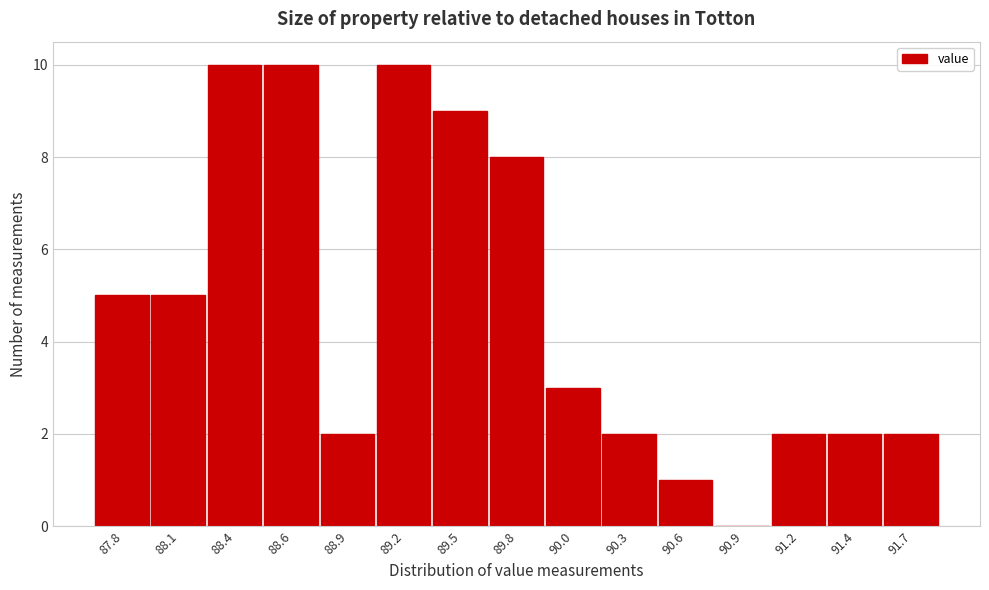

Reading left to right, what are all the values shown in this chart?

87.8=5	88.1=5	88.4=10	88.6=10	88.9=2	89.2=10	89.5=9	89.8=8	90.0=3	90.3=2	90.6=1	90.9=0	91.2=2	91.4=2	91.7=2